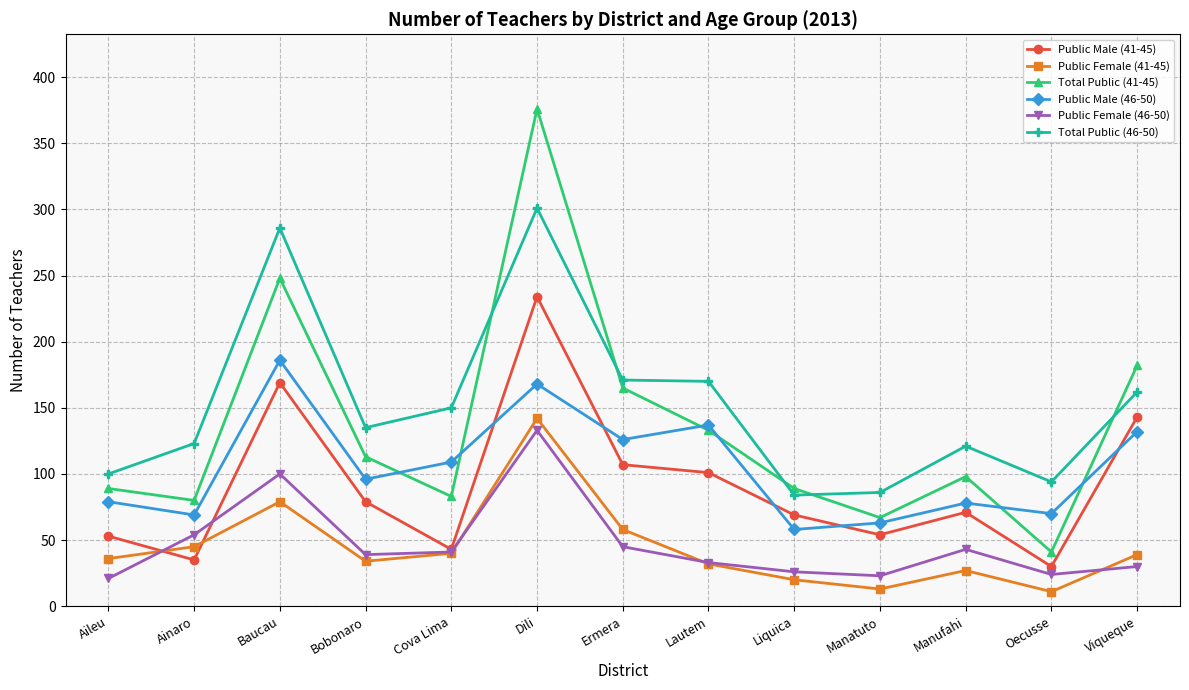

Which series has the largest total across all categories?

Total Public (46-50)